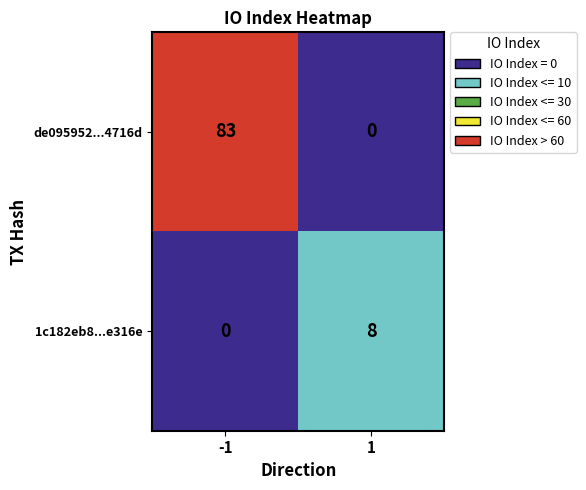

Reading right to left, transcribe all the data shown in this chart.

de095952...4716d: 0	83
1c182eb8...e316e: 8	0